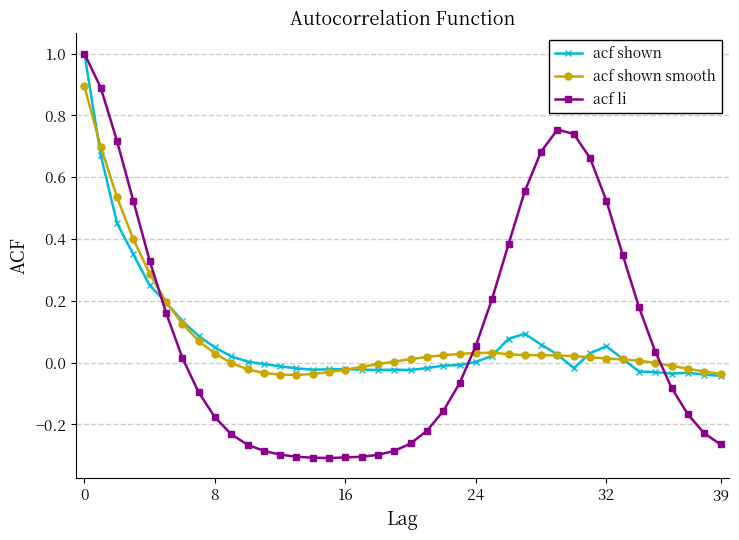

Which series has the widest spread of values?

acf li